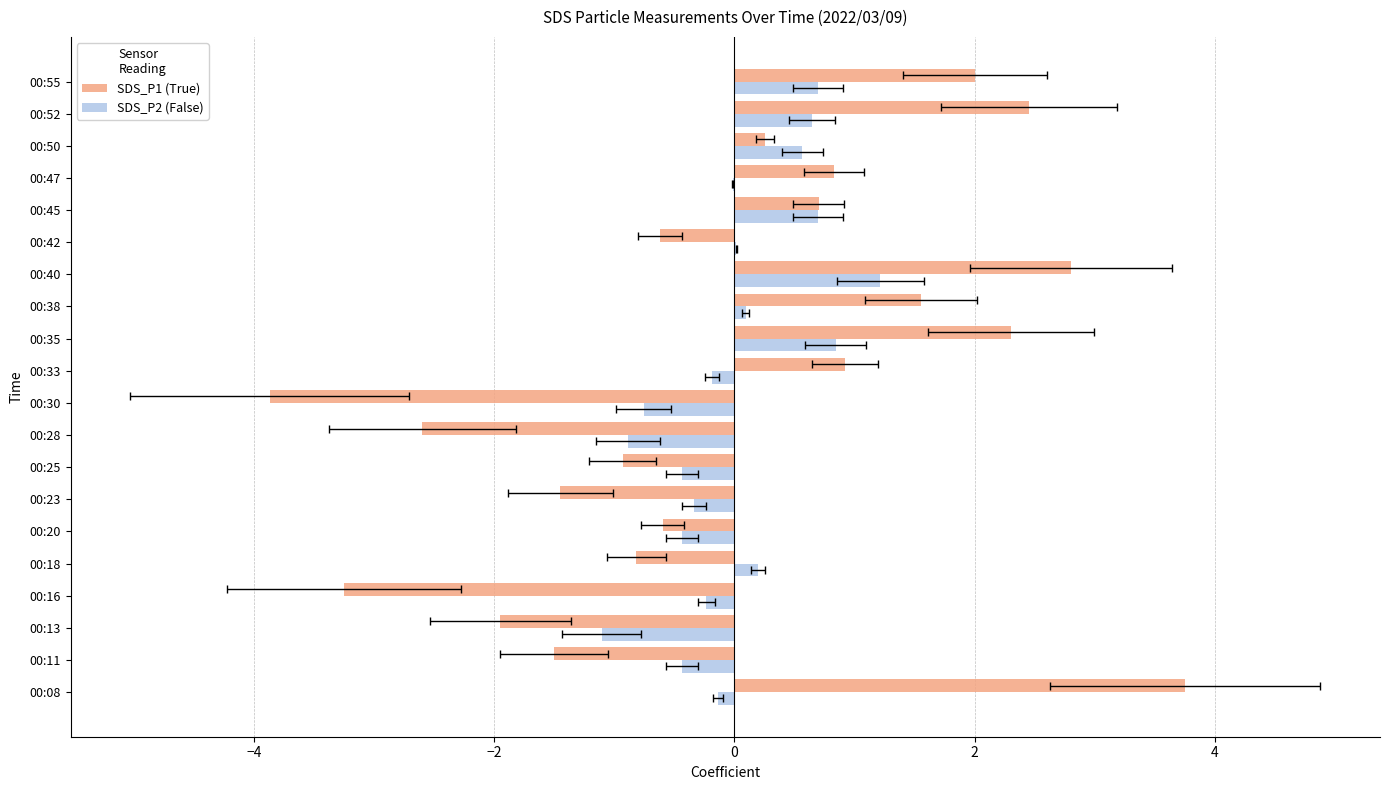

How many values in SDS_P1 (True) are below zero?

10